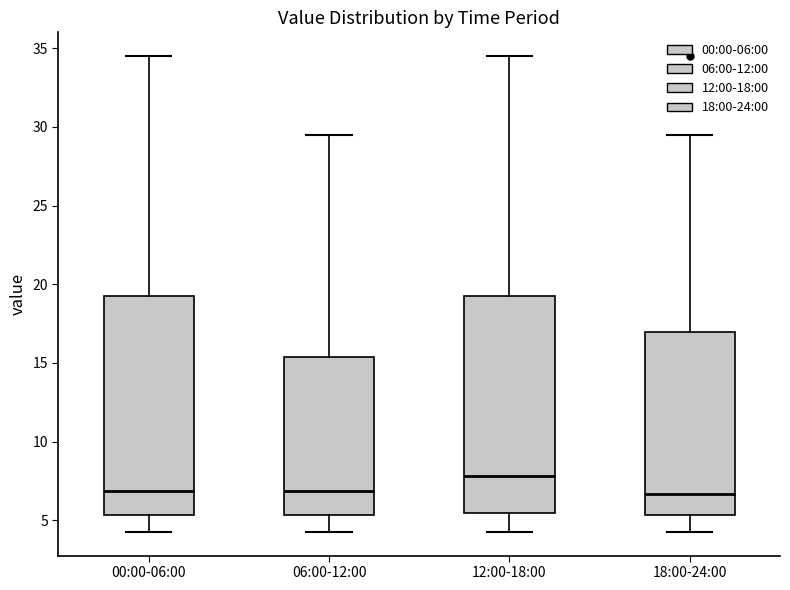

Reading left to right, read every box against the y-axis: the position of its median line, the range the box covers, and the ends of its whiskers. The values are not printed on the chart, so give them approximately, as read against the axis.

00:00-06:00: median 7.0, box 5.5 to 19.5, whiskers 4.5 to 34.5
06:00-12:00: median 7.0, box 5.5 to 15.5, whiskers 4.5 to 29.5
12:00-18:00: median 8.0, box 5.5 to 19.5, whiskers 4.5 to 34.5
18:00-24:00: median 6.5, box 5.5 to 17.0, whiskers 4.5 to 29.5